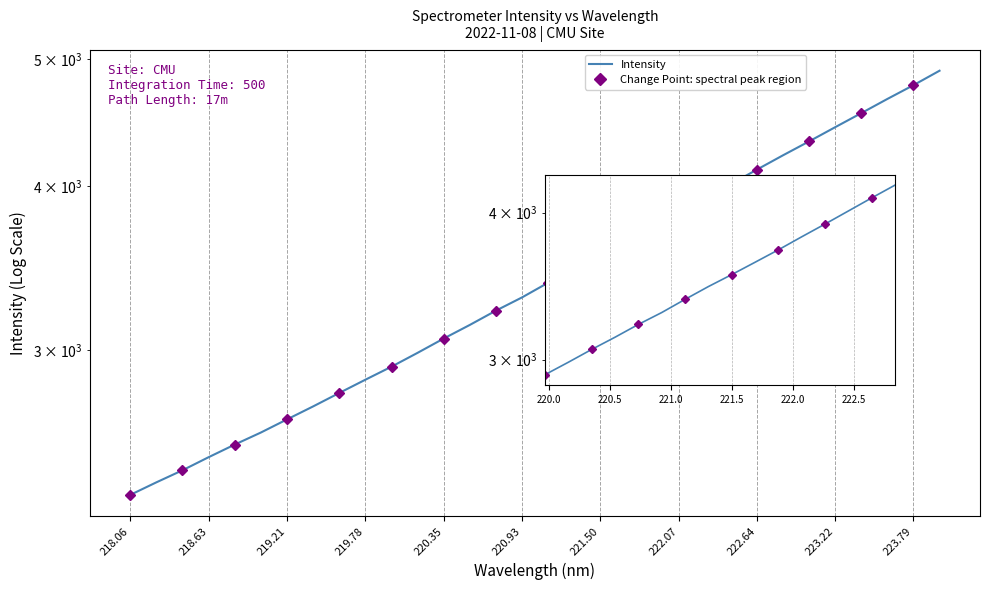

Approximately how many times larger is the value at 219.21 compared to 218.63?

1.1